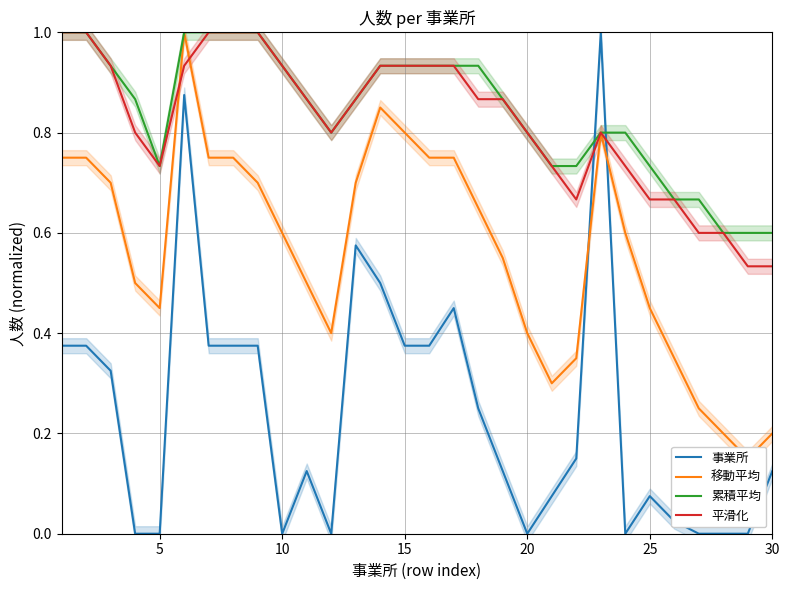

The 事業所 series shows 0.6 at 10. True or false?

False